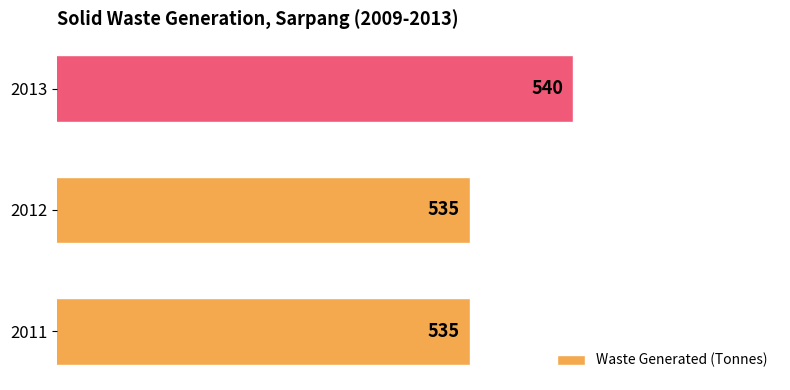

True or false: the data shows 540 at 2013.

True